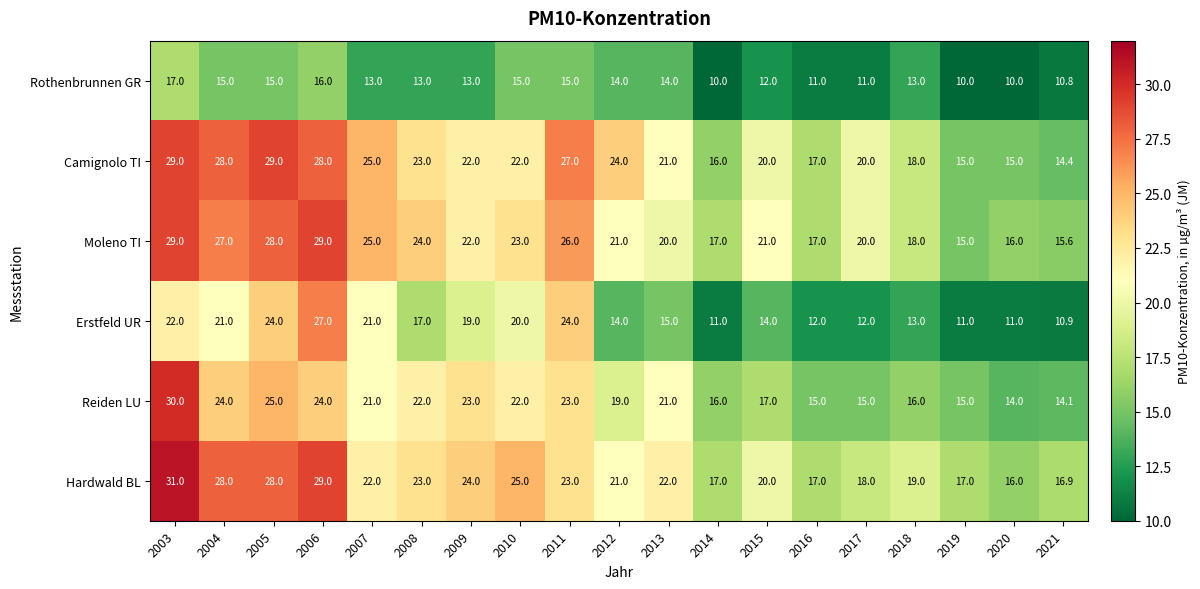

What is the sum of the Camignolo TI values at 2013 and 2012?

45.0